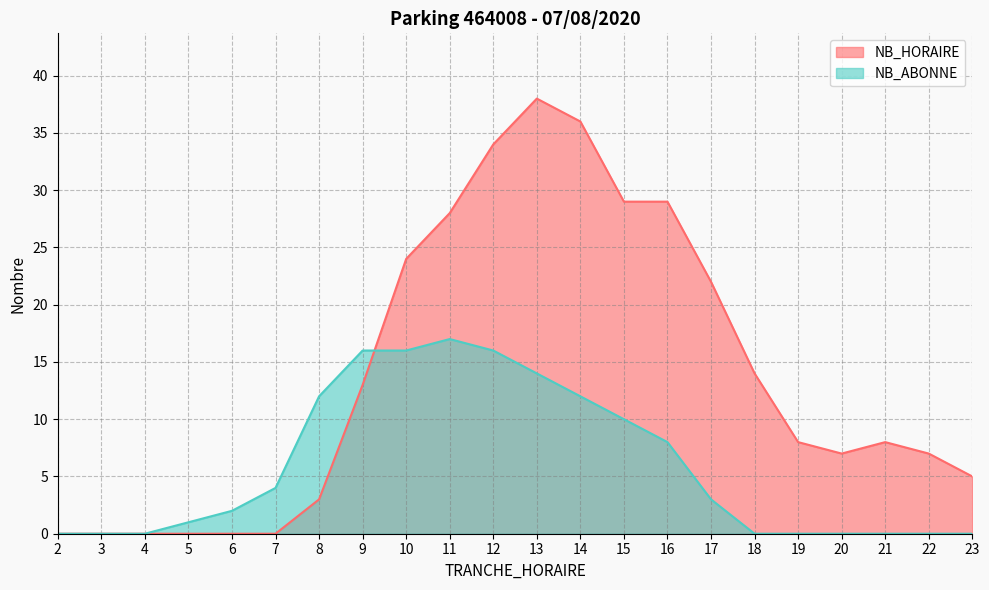

Reading left to right, list all the values displayed in this chart.

NB_HORAIRE: 0	0	0	0	0	0	3	13	24	28	34	38	36	29	29	22	14	8	7	8	7	5
NB_ABONNE: 0	0	0	1	2	4	12	16	16	17	16	14	12	10	8	3	0	0	0	0	0	0